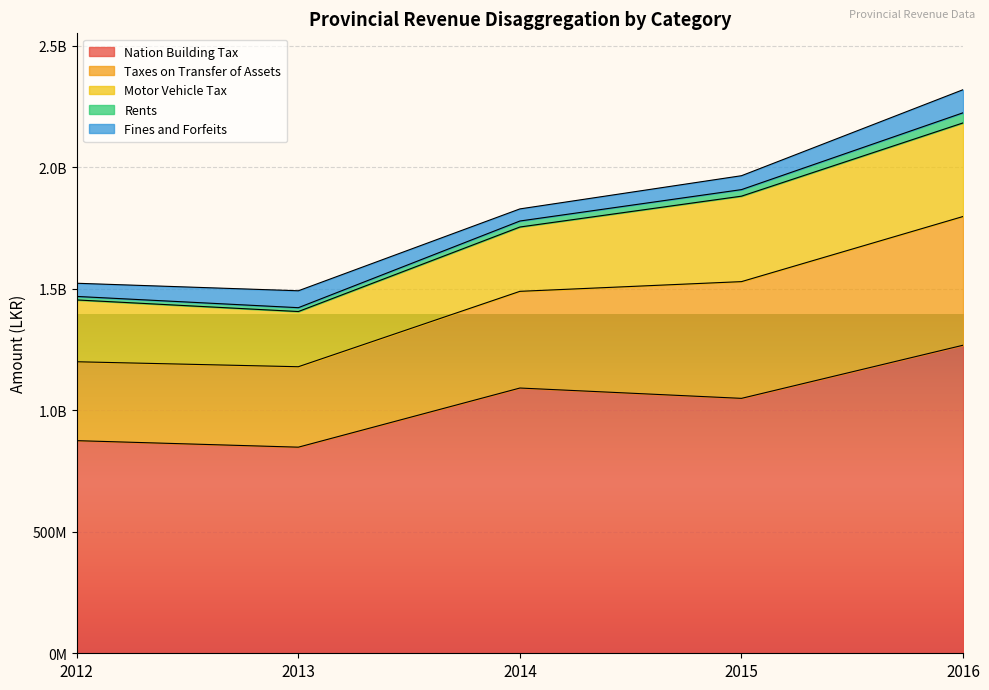

What is the sum of all Fines and Forfeits values?

325938962